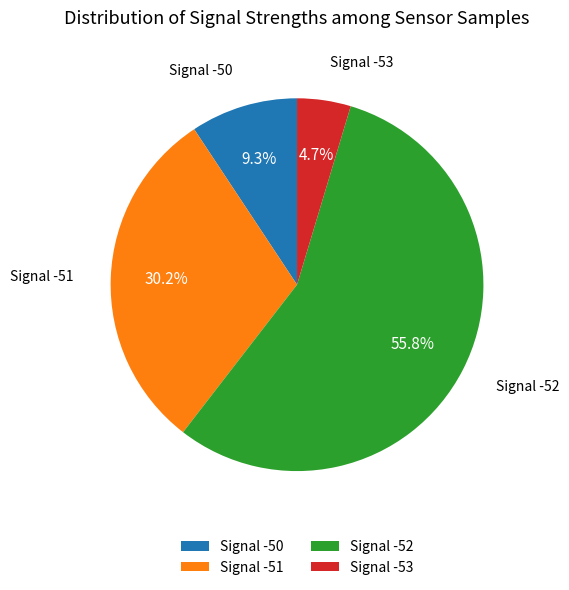

Combined, do Signal -52 and Signal -51 account for over 50%?

Yes